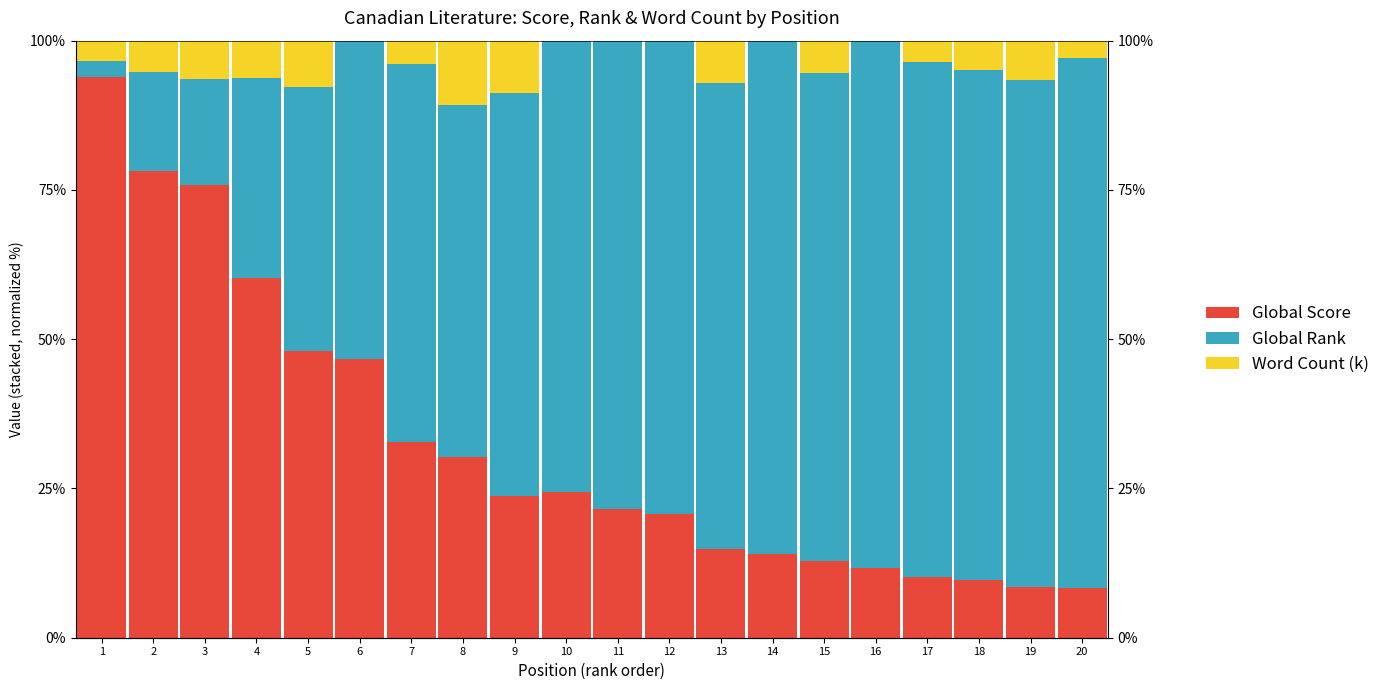

What is the lowest value of the Global Score series?

8.4